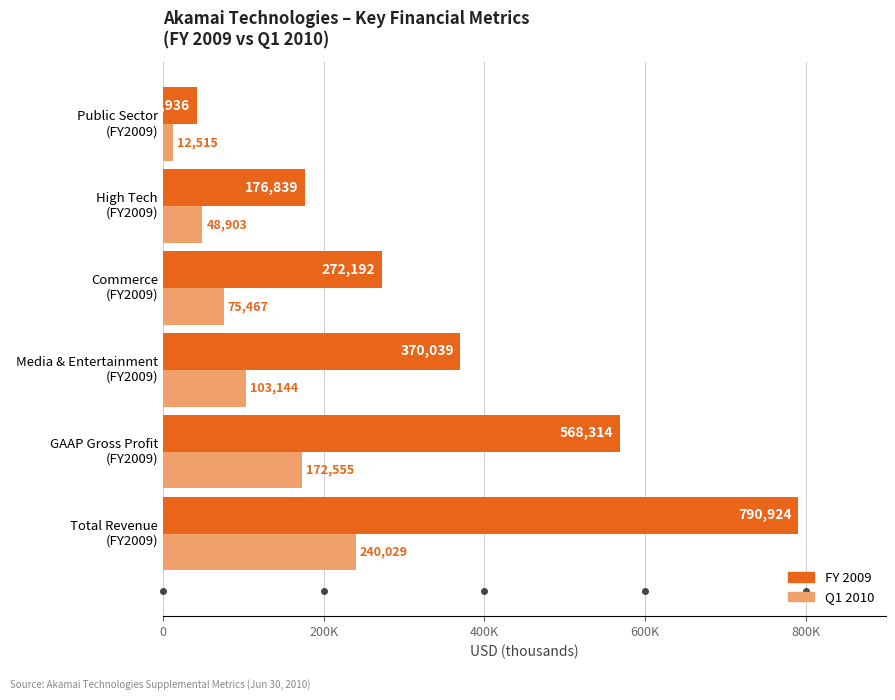

What is the highest value of the FY 2009 series?

790924